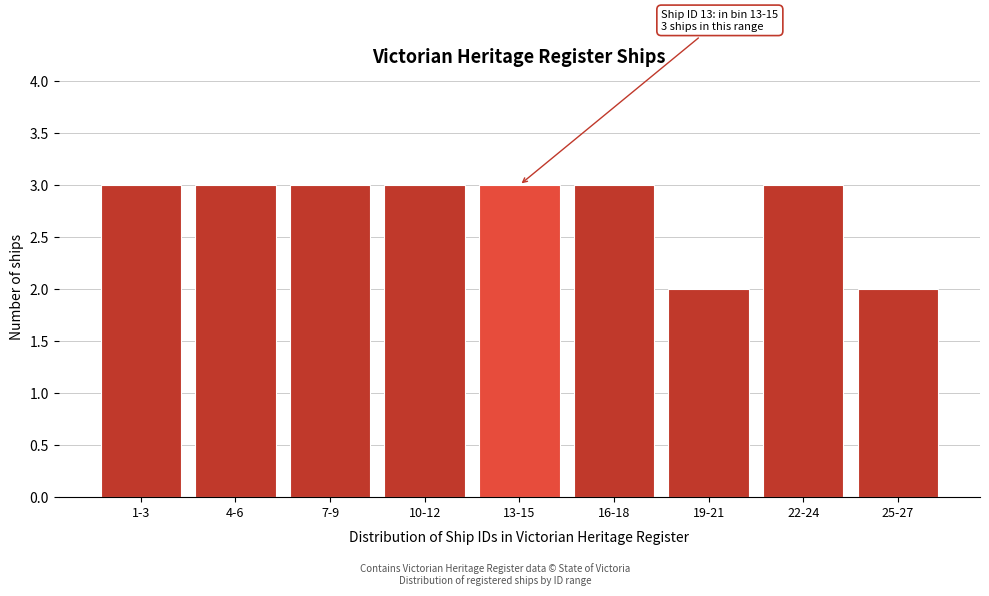

Reading right to left, extract all data points from this chart.

25-27=2	22-24=3	19-21=2	16-18=3	13-15=3	10-12=3	7-9=3	4-6=3	1-3=3